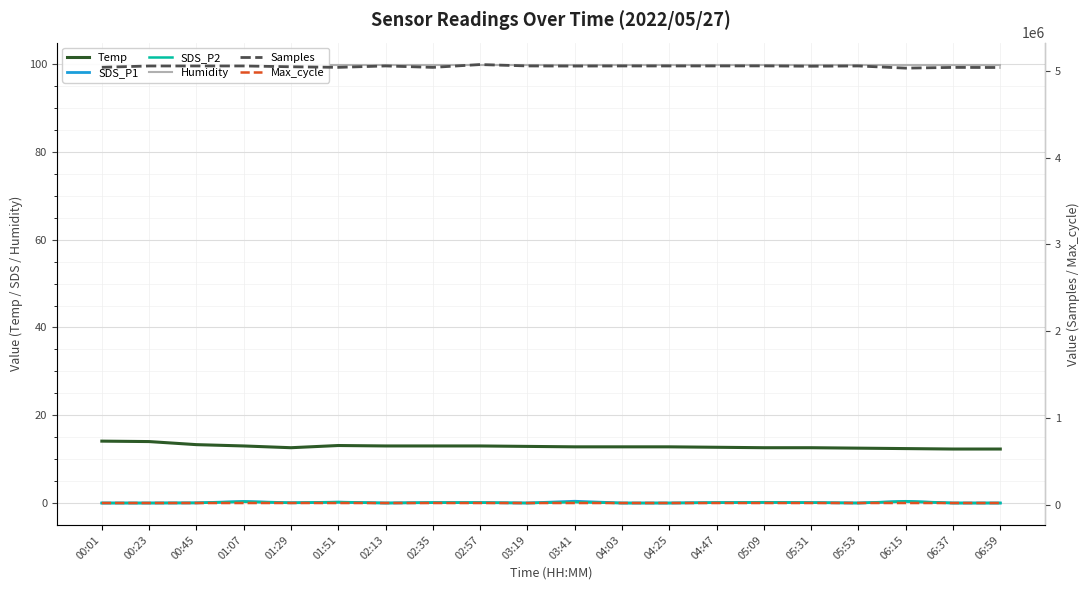

What position from the right is 03:41?

10